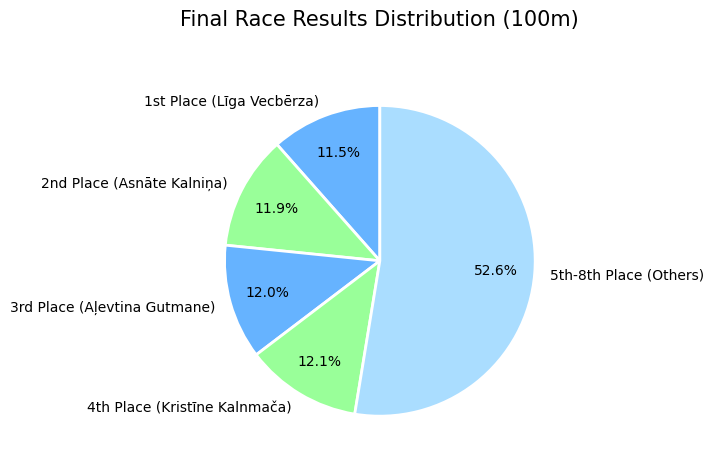

How many segments does this pie chart have?

5